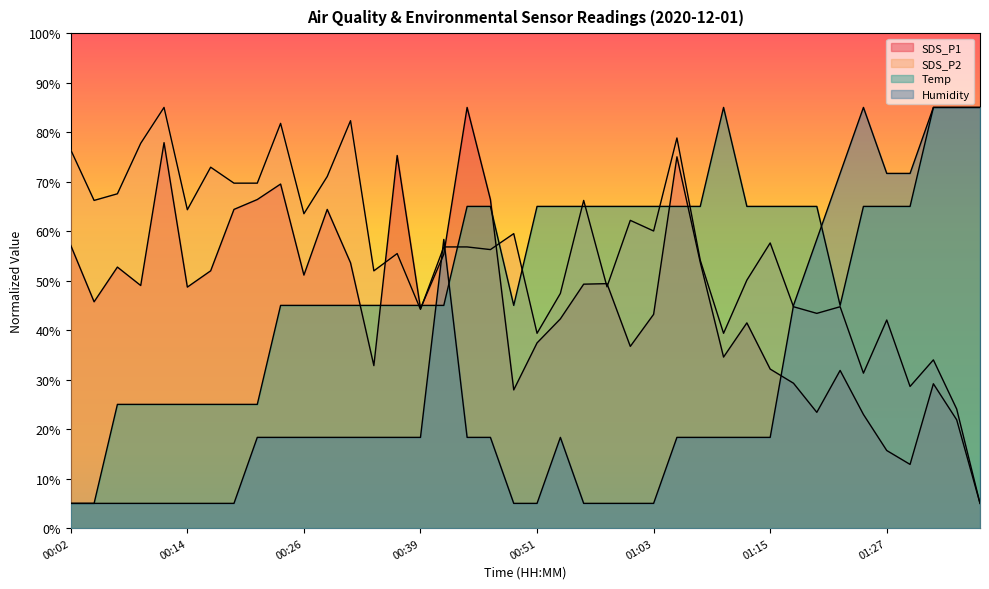

What is the difference between the maximum and minimum values in the Humidity series?

80.0